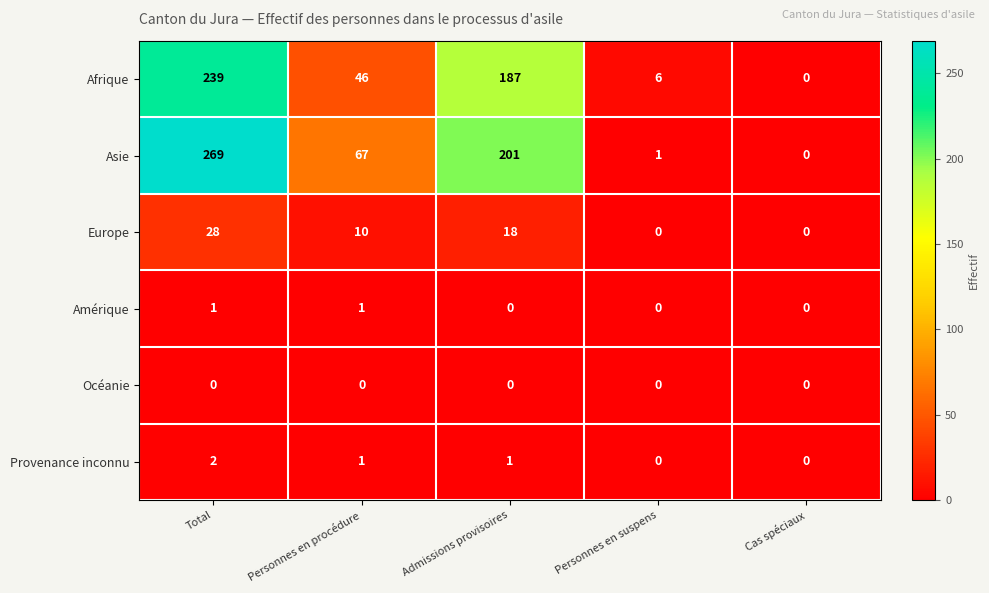

Where does the Europe series first go above 10?

Total